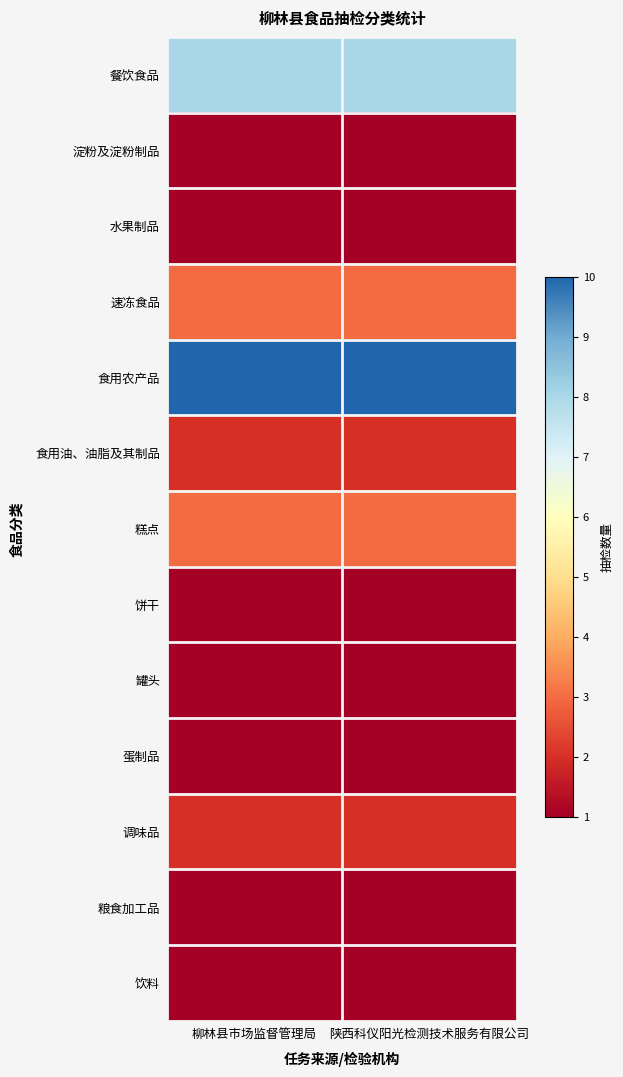

At which category is the sum across all series the highest?

柳林县市场监督管理局